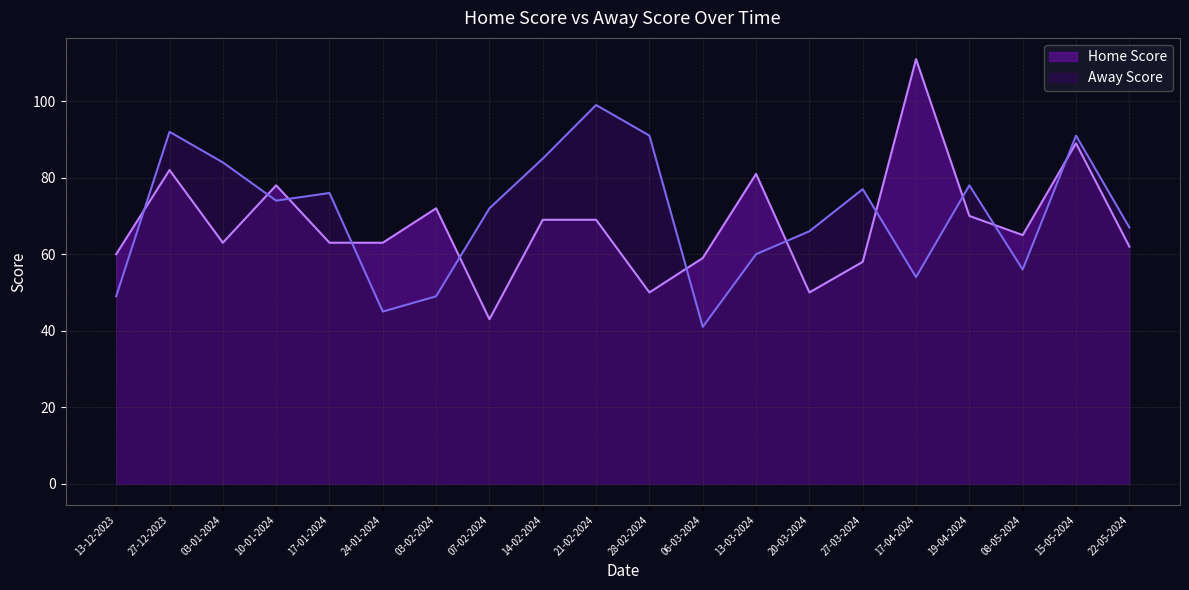

Which series has the widest spread of values?

Home Score